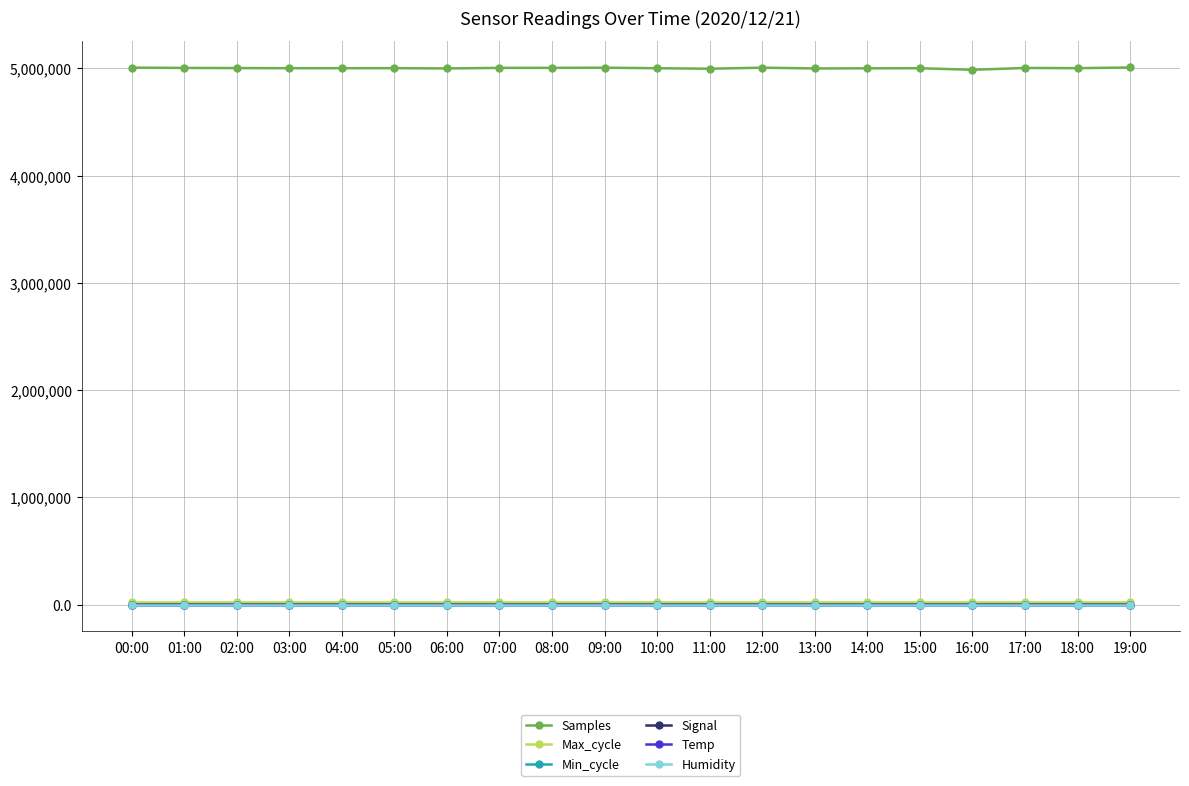

Which series has the widest spread of values?

Samples